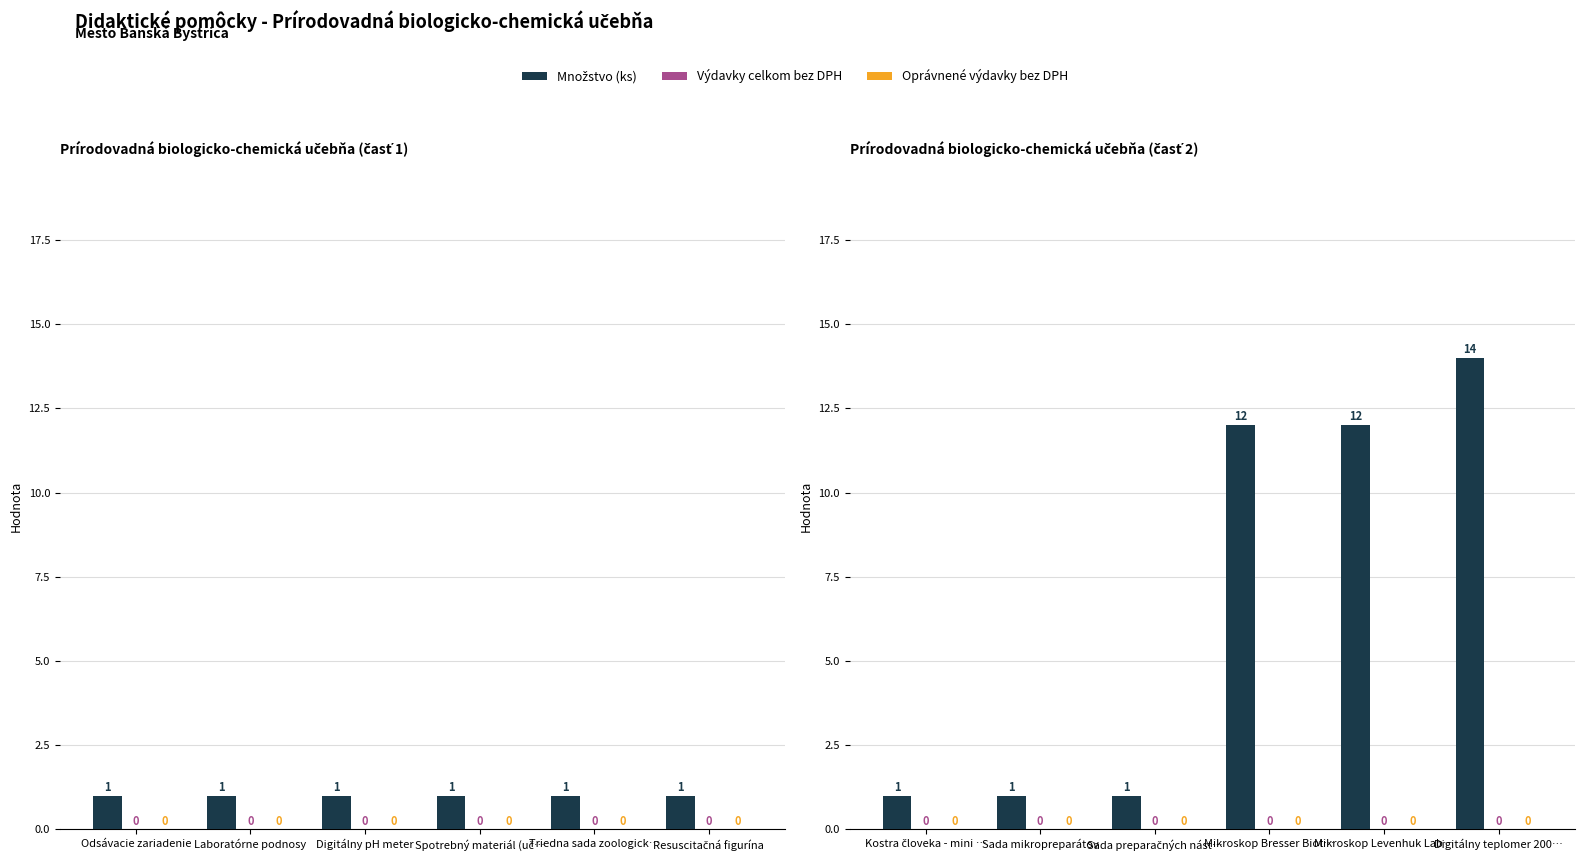

At how many categories does at least one series exceed 5?

3